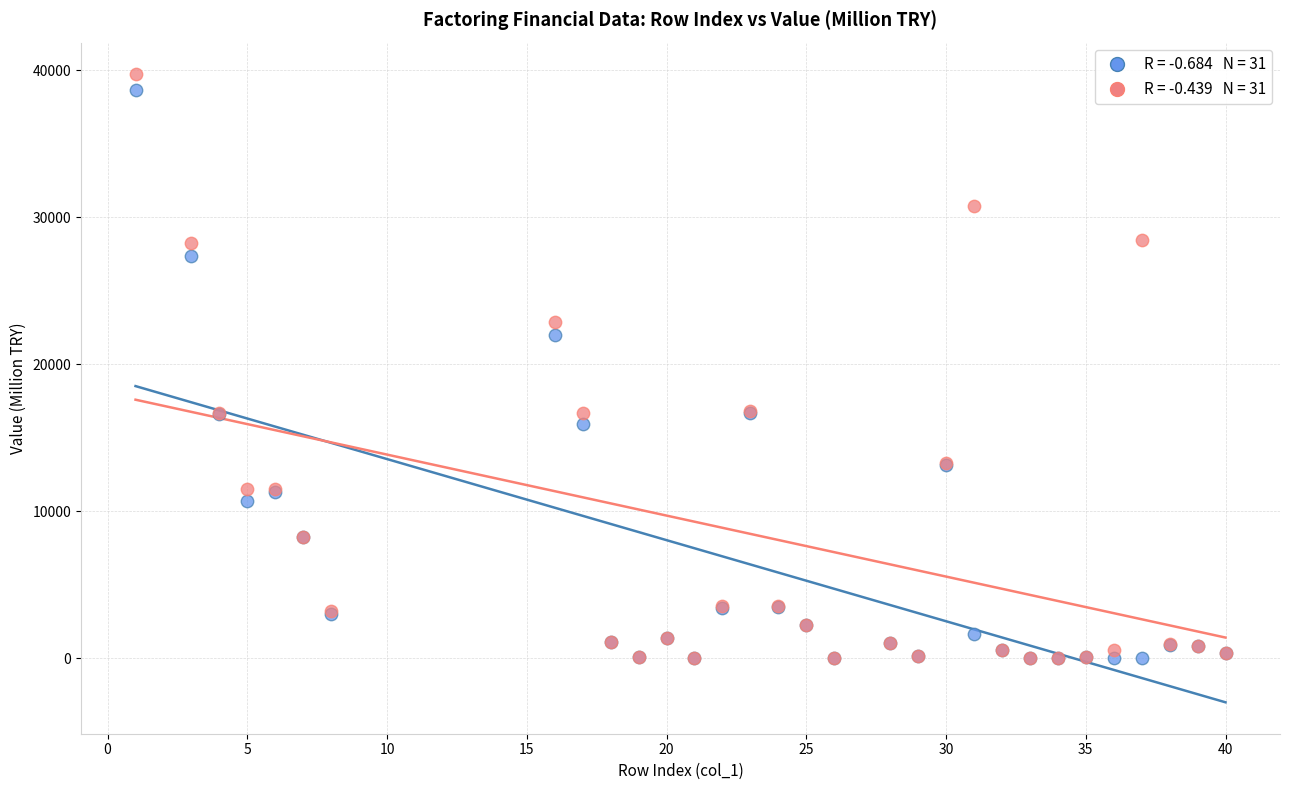

Across all series, what Y value is closest to 19868?

21977